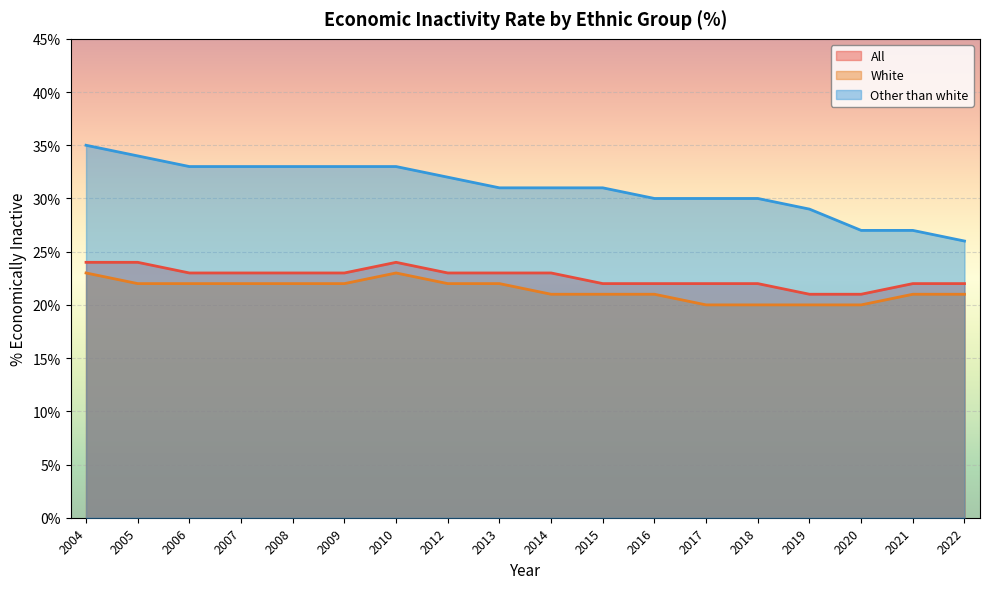

At which label does White first exceed 22?

2004